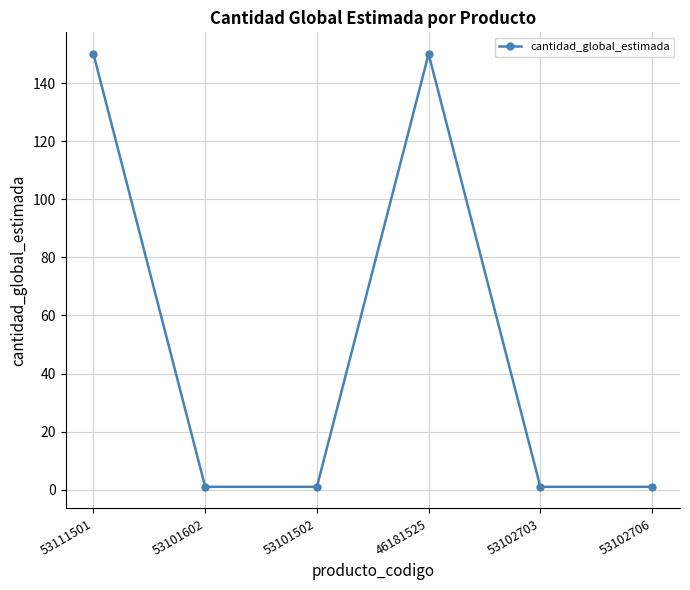

Is it true that the value at 46181525 is 150?

True